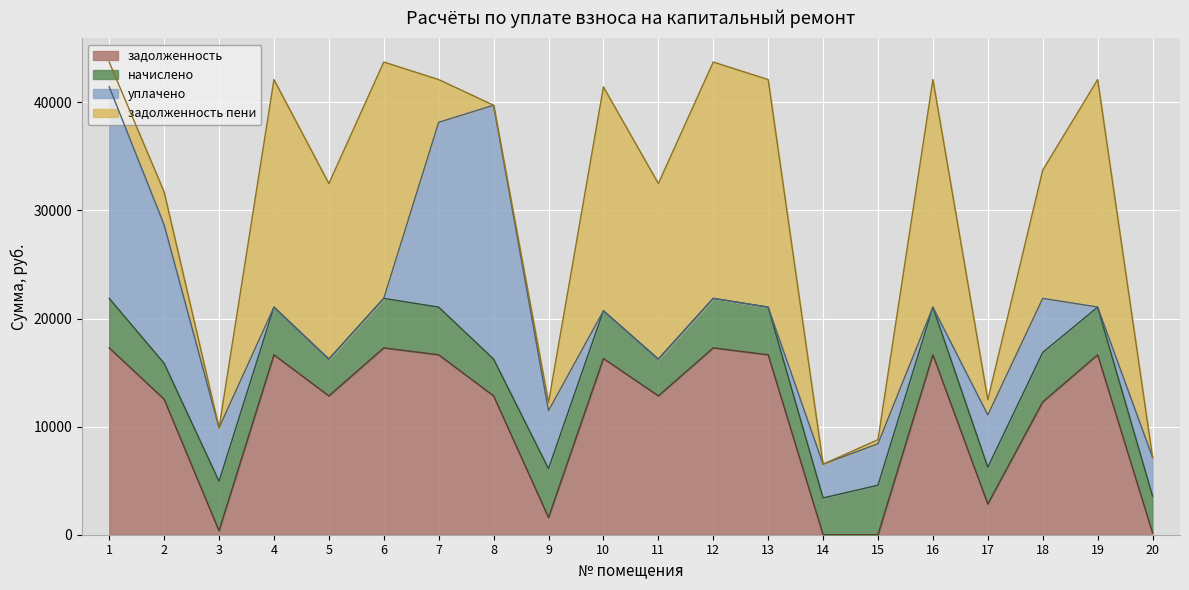

Where is задолженность nearest to the value 8641?

18